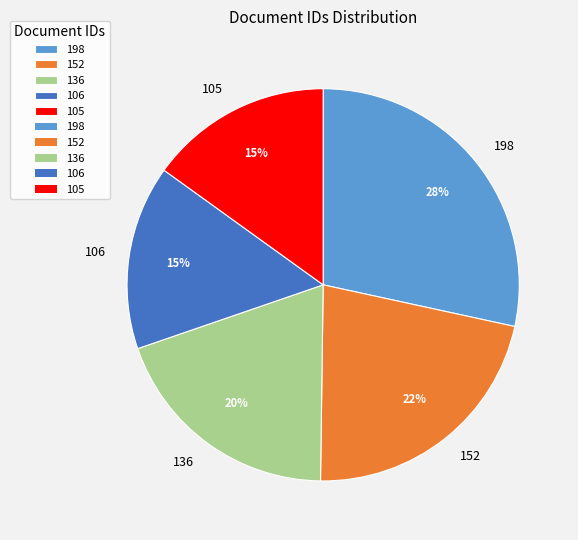

Does 136 account for over 50% of the chart?

No